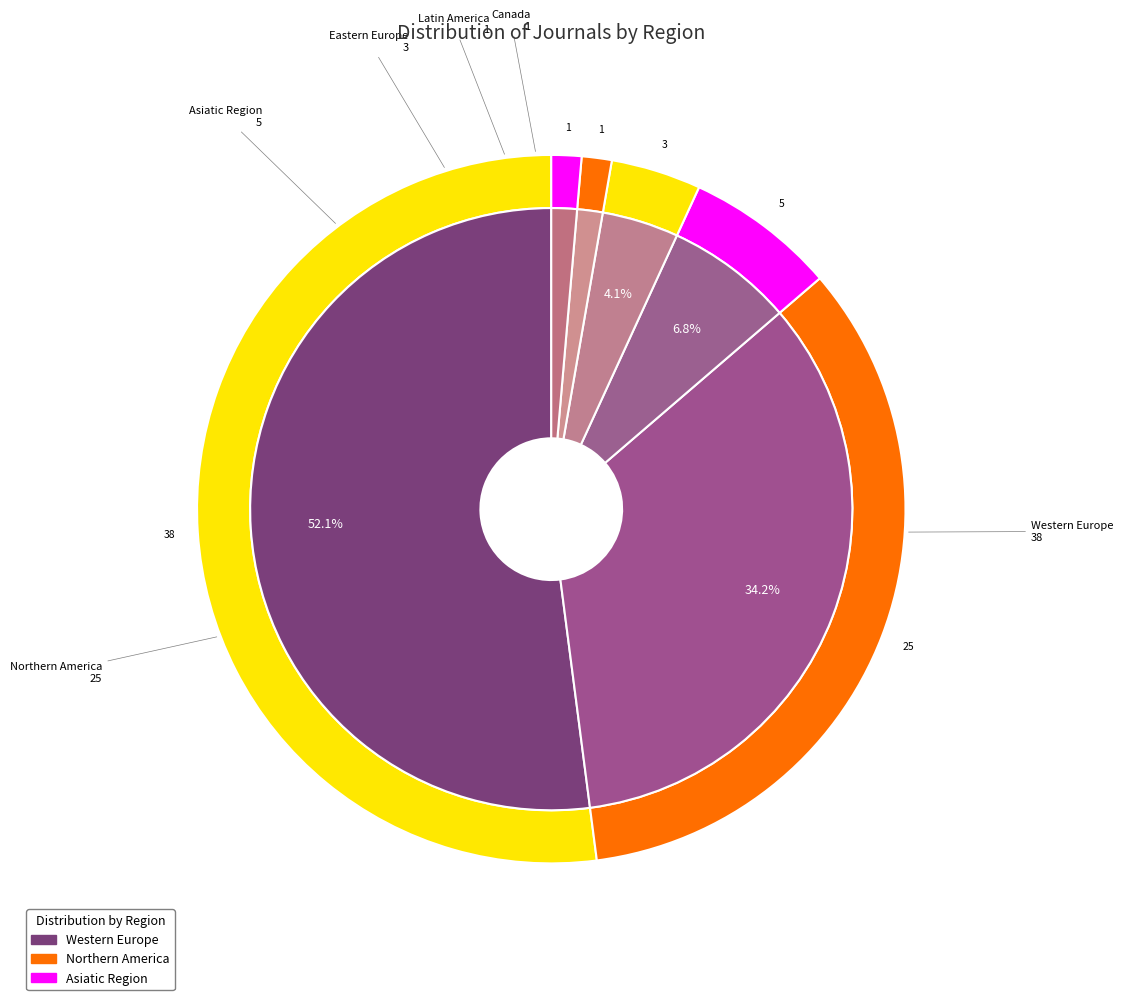

What is the smallest slice in the pie chart?

Latin America